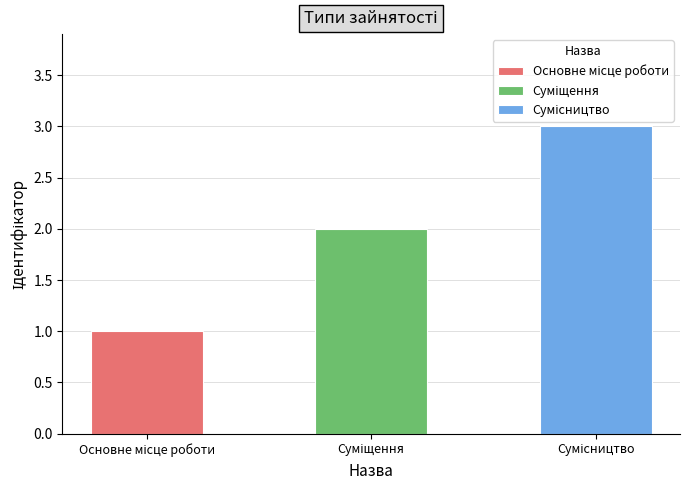

List the labels in order of value, smallest first.

Основне місце роботи, Суміщення, Сумісництво